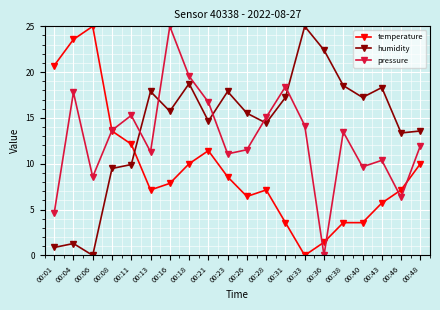

How many values in pressure are above zero?

19